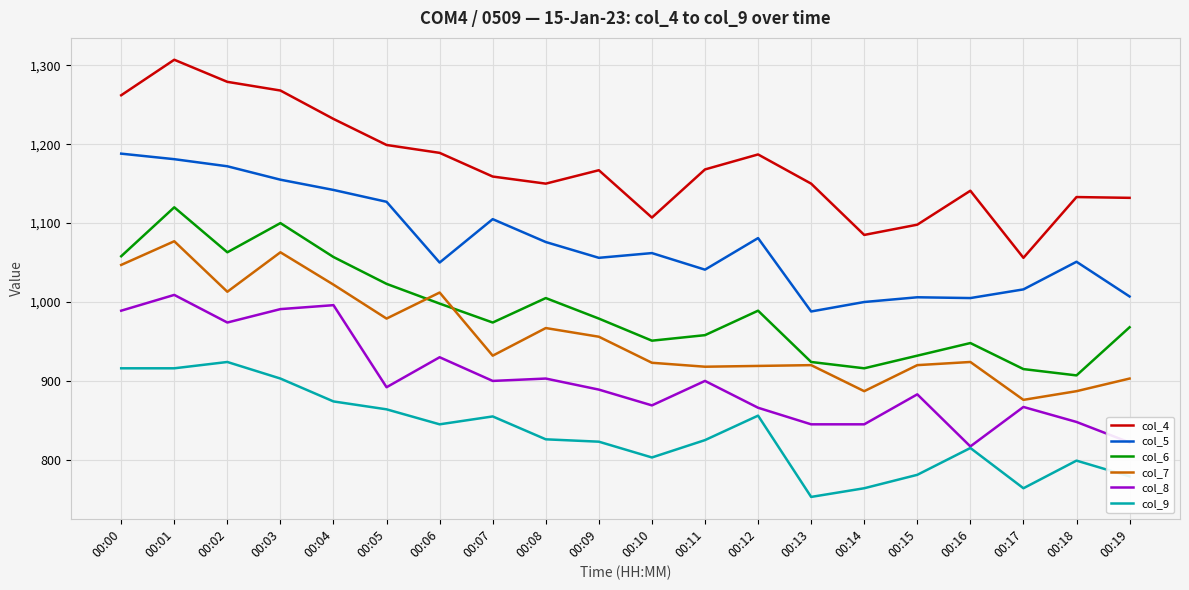

True or false: col_4 and col_7 cross at least once.

False